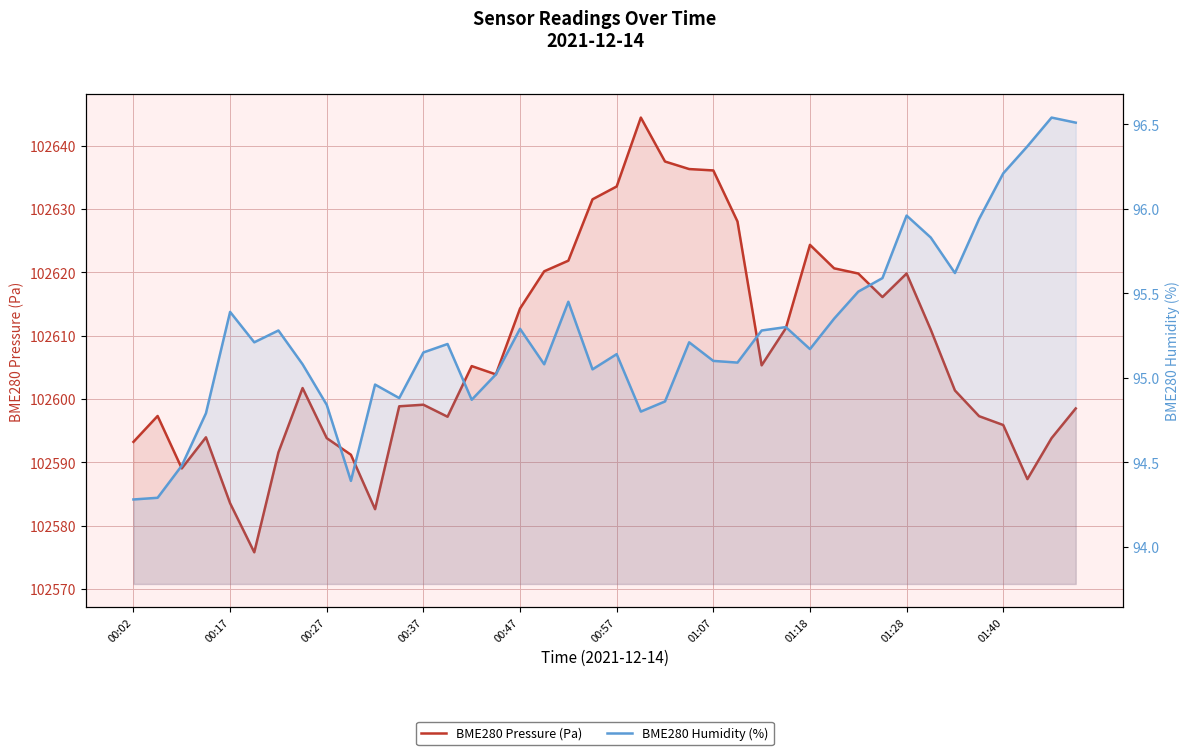

In BME280 Pressure (Pa), how many points are lower than both neighbors (excluding endpoints)?

8